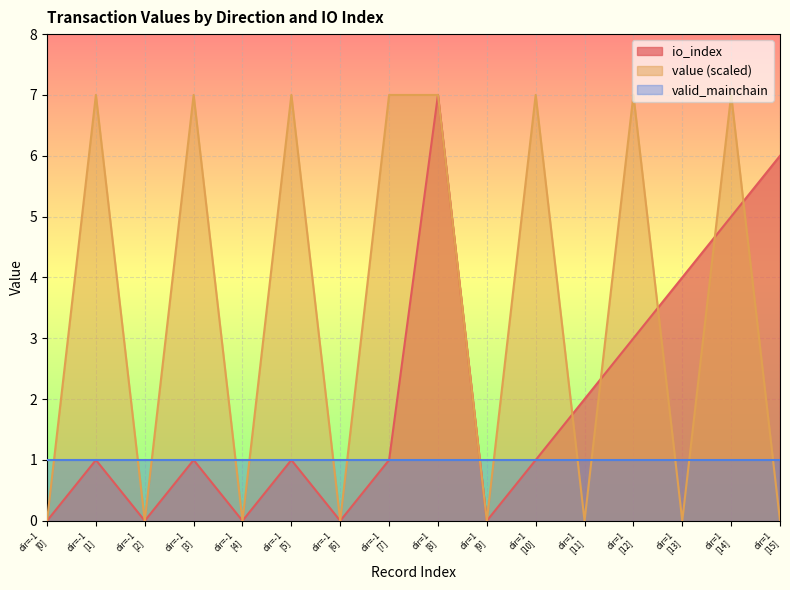

True or false: value has a value of 0.0 at dir=-1
[0].

True